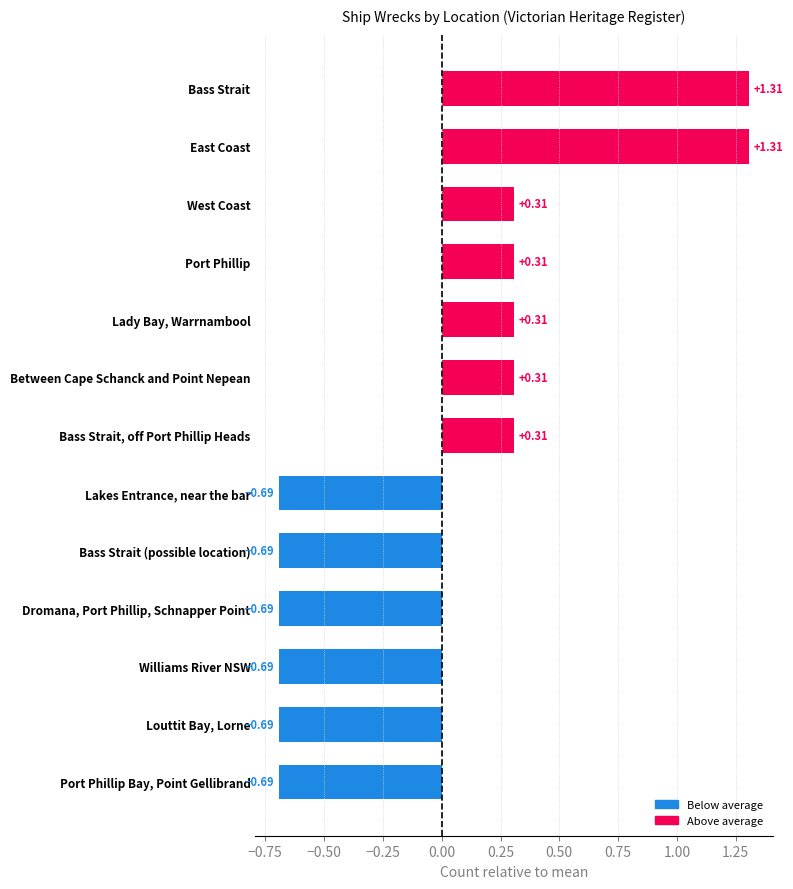

Which has a higher value, East Coast or Louttit Bay, Lorne?

East Coast